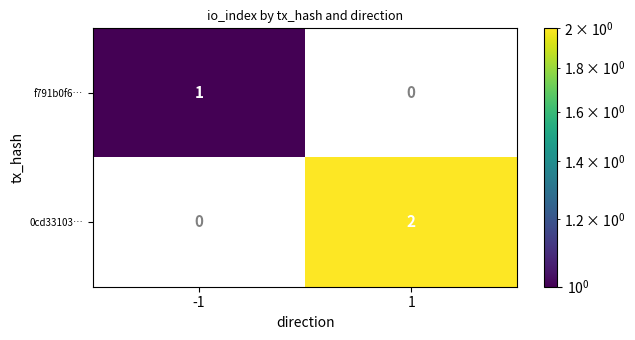

At how many categories does at least one series exceed 1?

1